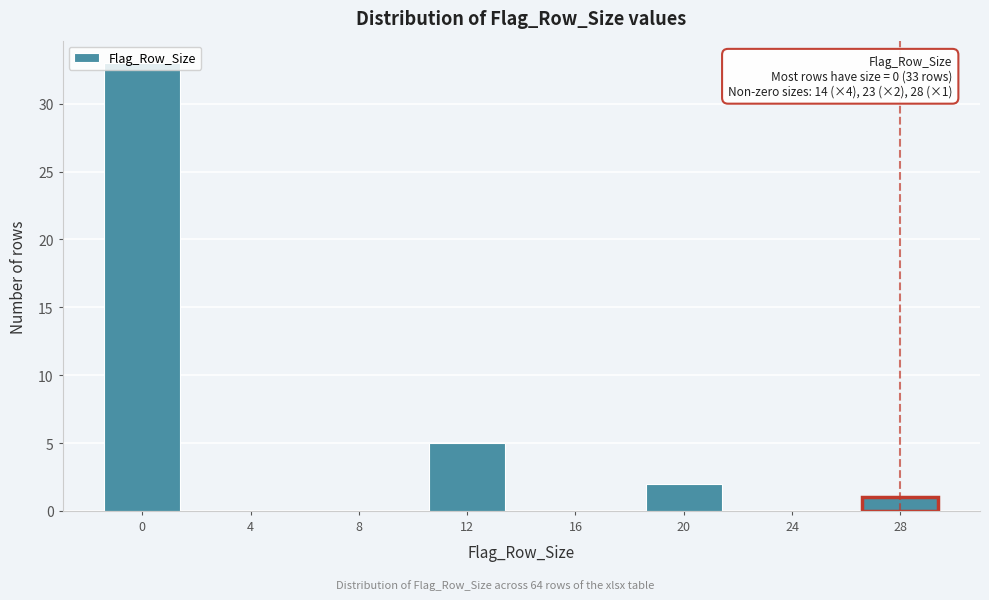

What is the greatest value displayed?

33